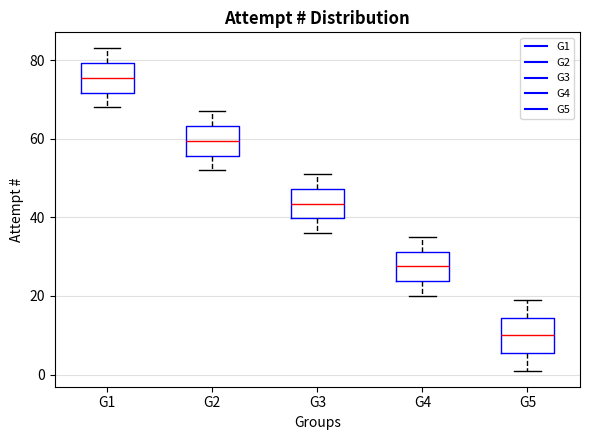

Which box's median line is the lowest?

G5